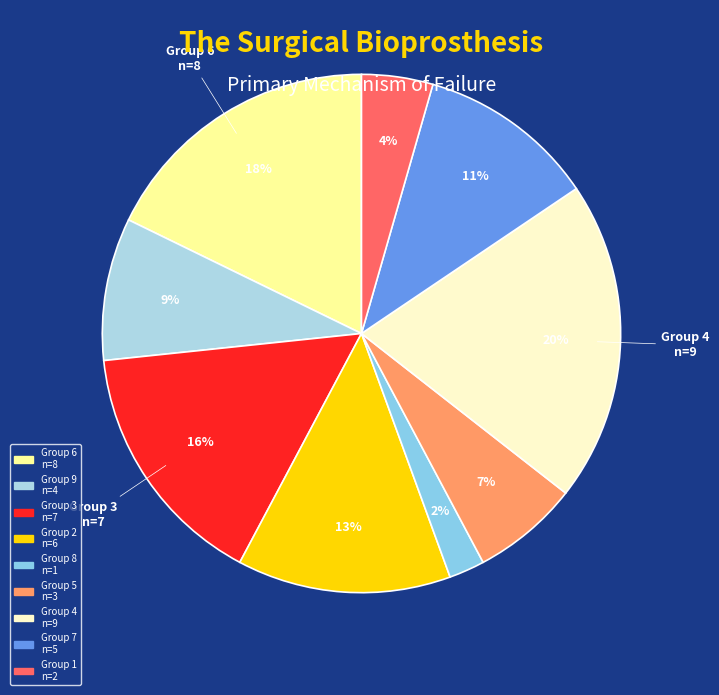

What is the smallest slice in the pie chart?

1